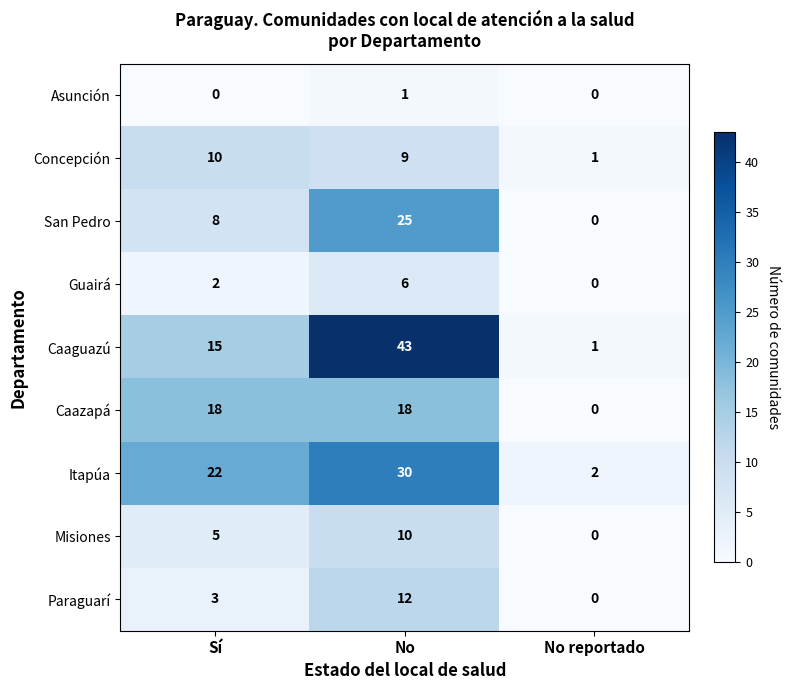

Which series has the largest total across all categories?

Caaguazú